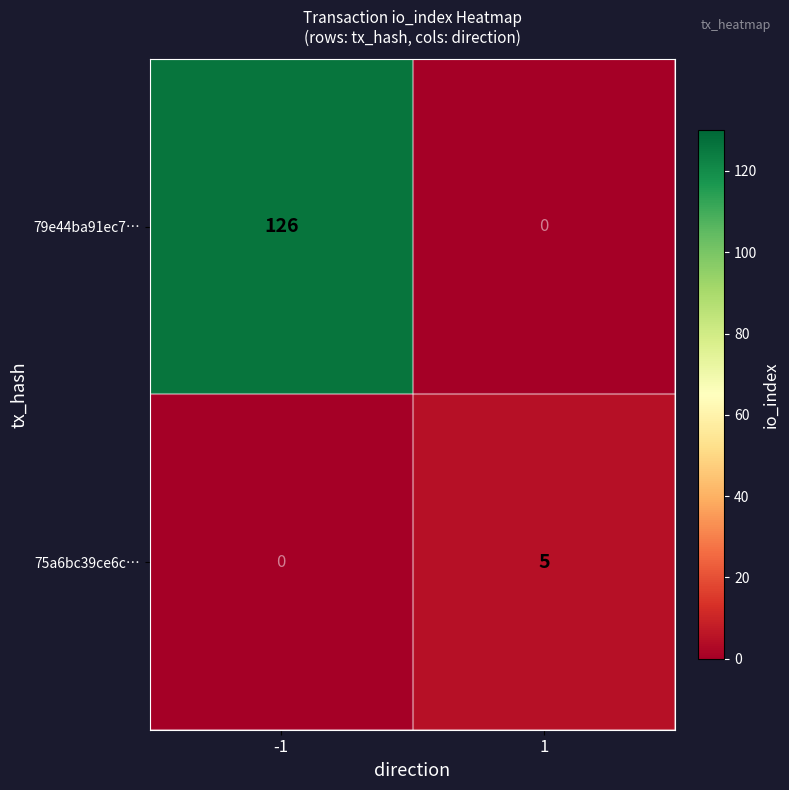

Which series has the largest range (max minus min)?

79e44ba91ec7…